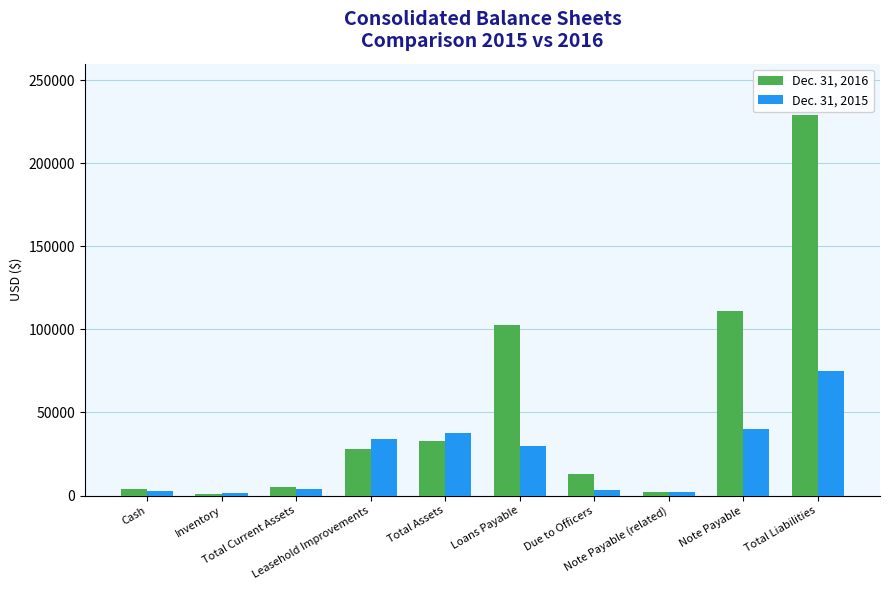

Where is Dec. 31, 2015 nearest to the value 38261?

Total Assets